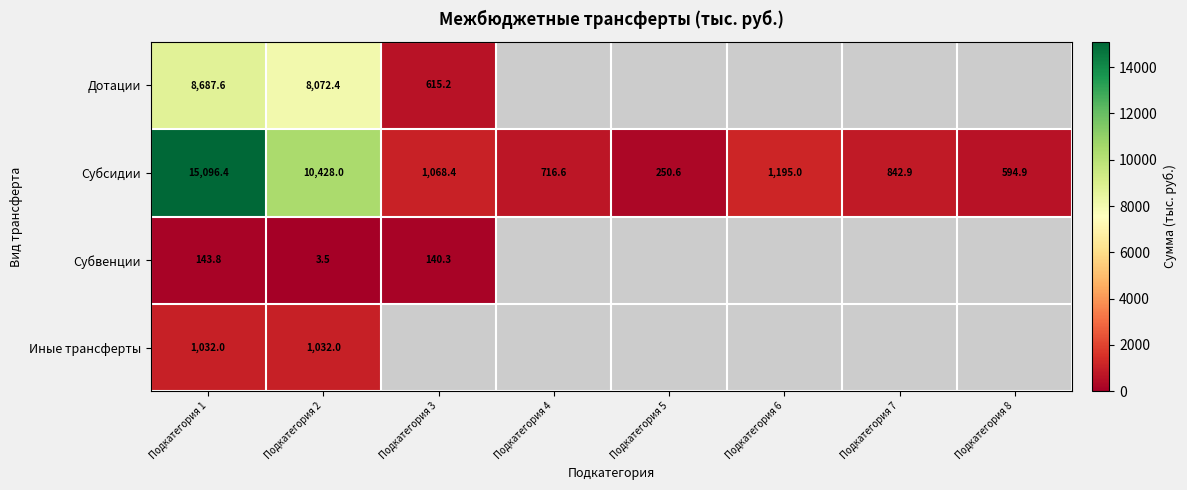

Which category has the highest value in the Субсидии series?

Подкатегория 1